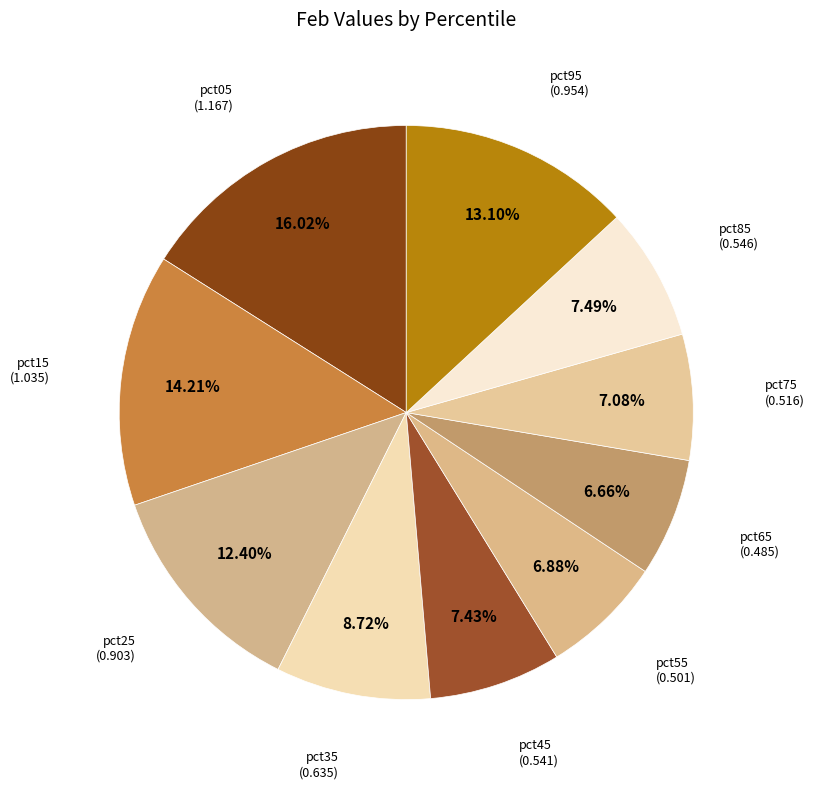

Count the number of slices in the pie.

10